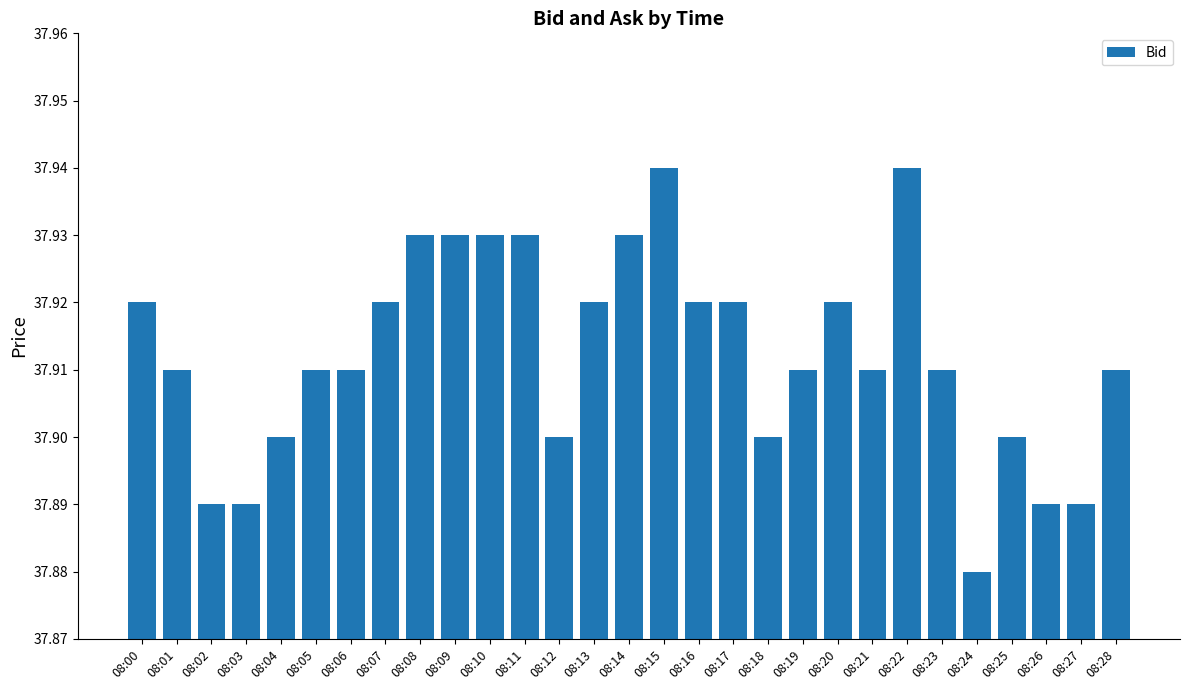

Count the values in the range 37 to 38.

29